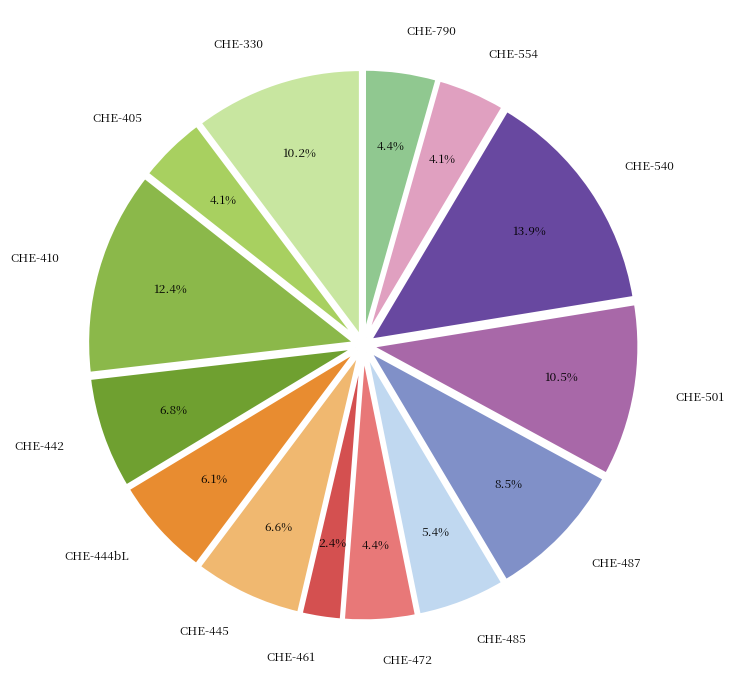

Is there a majority slice in this chart?

No